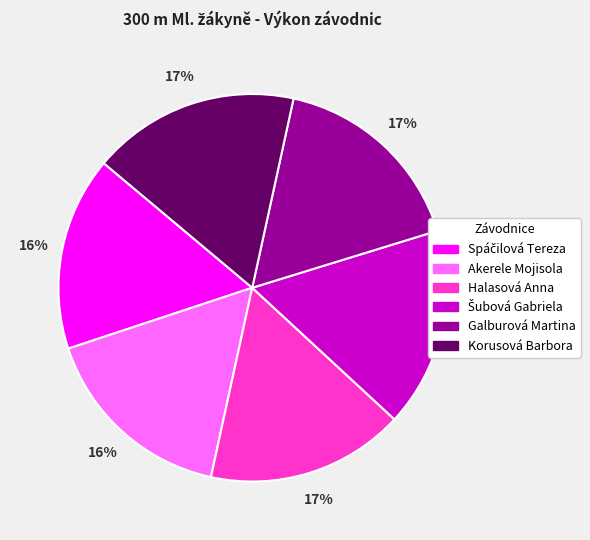

Combined, do Halasová Anna and Korusová Barbora account for over 50%?

No